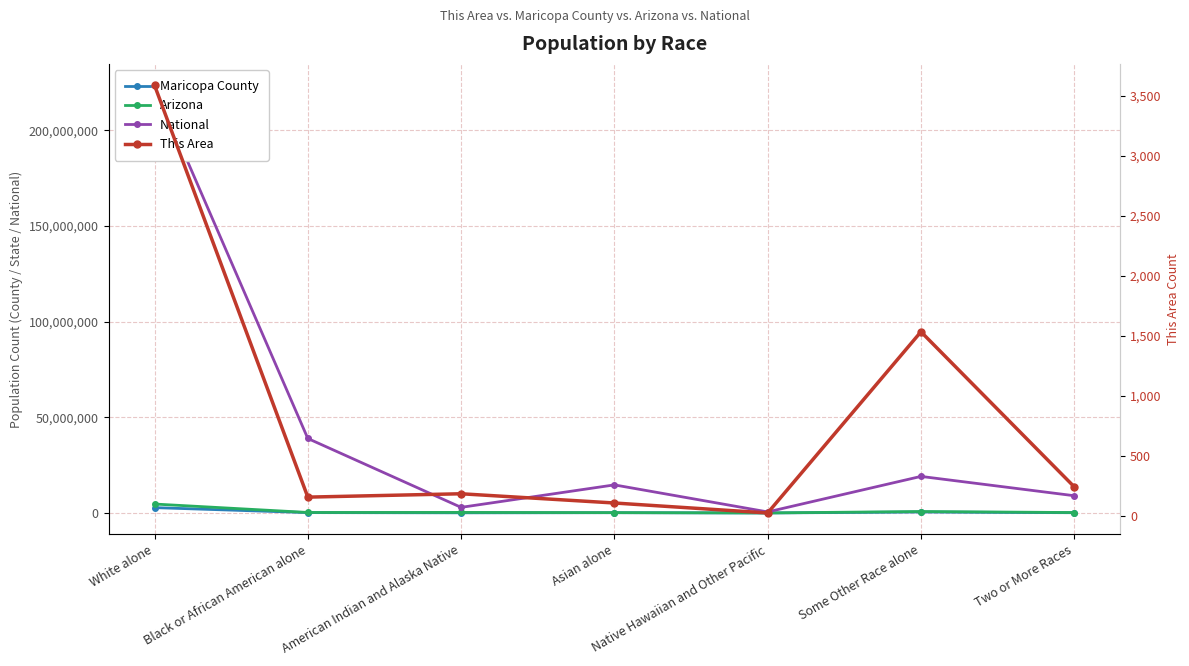

Count the number of data series in this chart.

4